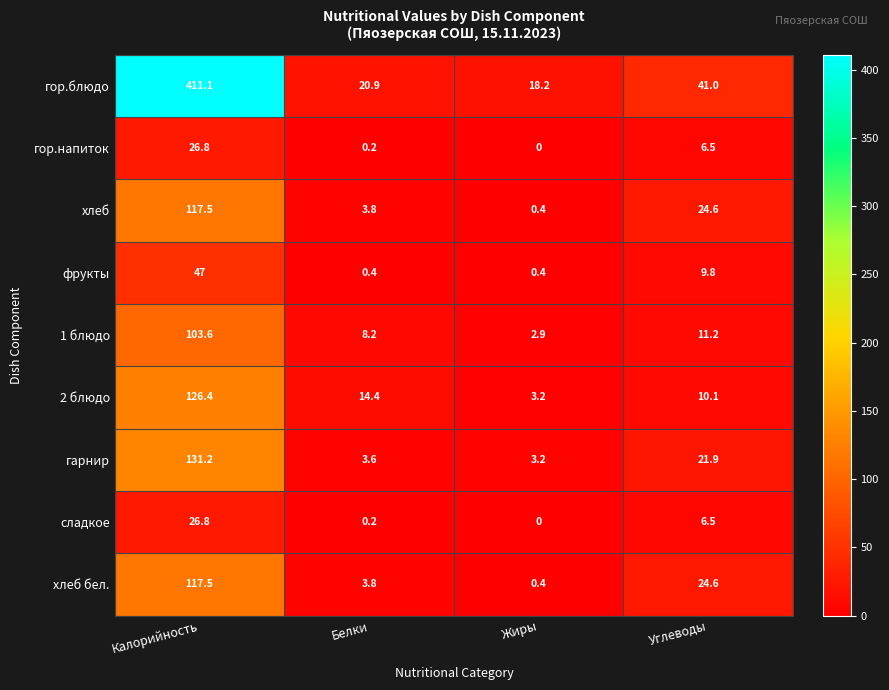

What is the difference between the second highest and minimum values in the гор.напиток series?

6.5